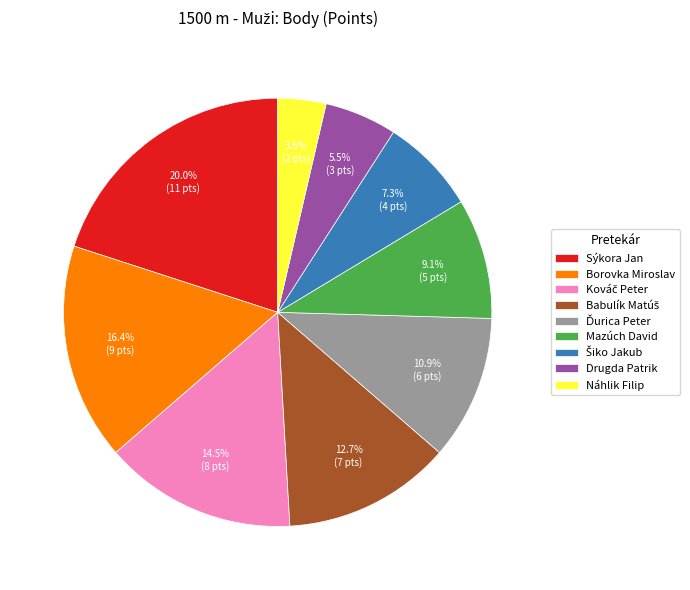

Approximately how many times larger is the value at Drugda Patrik compared to Sýkora Jan?

0.3